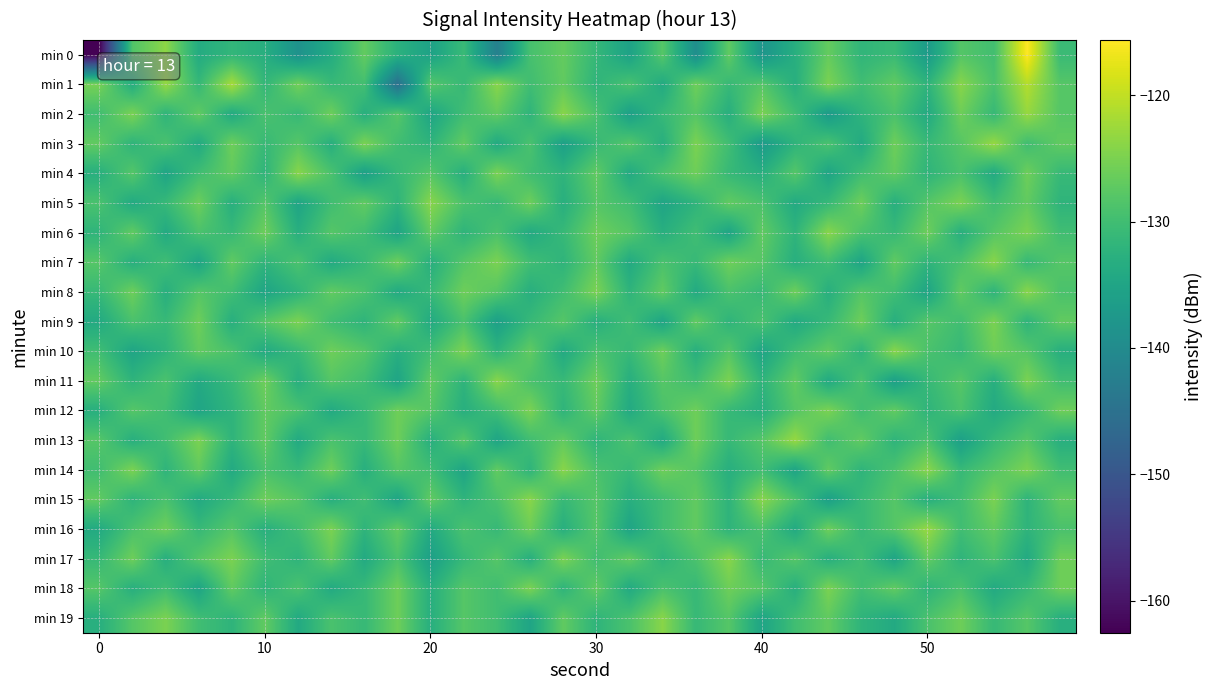

At which category is the sum across all series the highest?

28